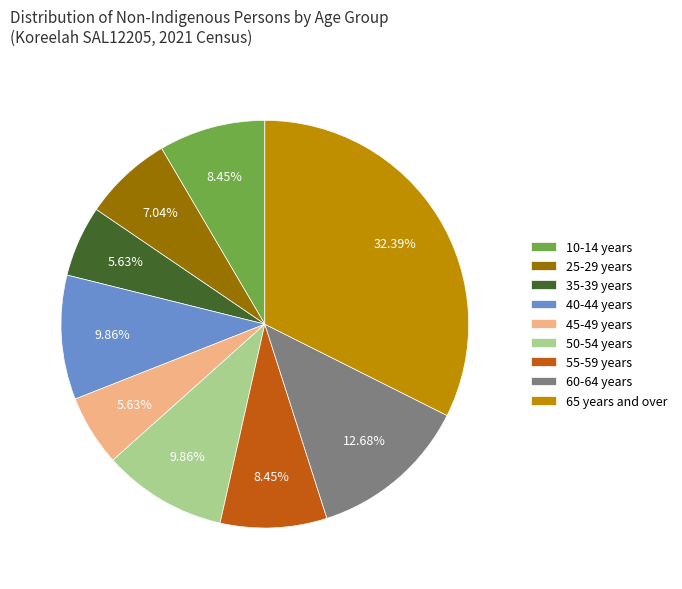

To the nearest percent, what percentage of the pie is 55-59 years?

8%